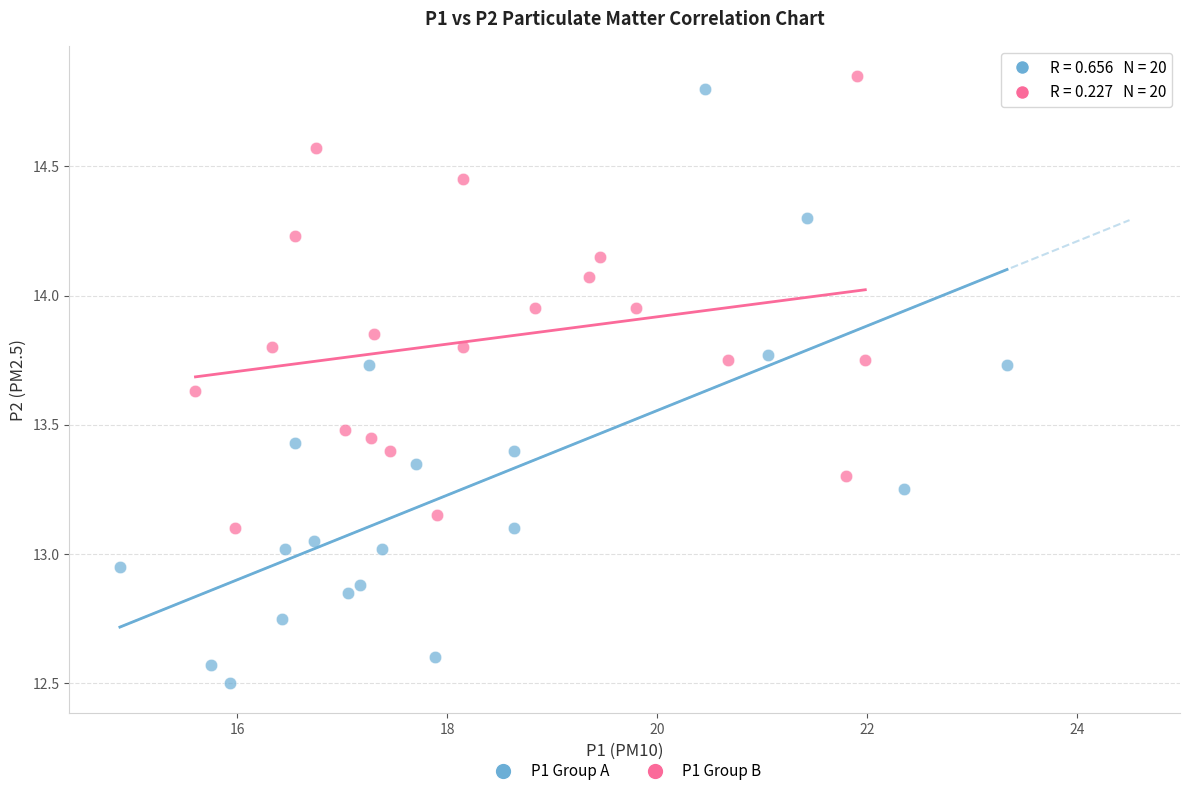

Which series contains the highest Y value?

P1 Group B